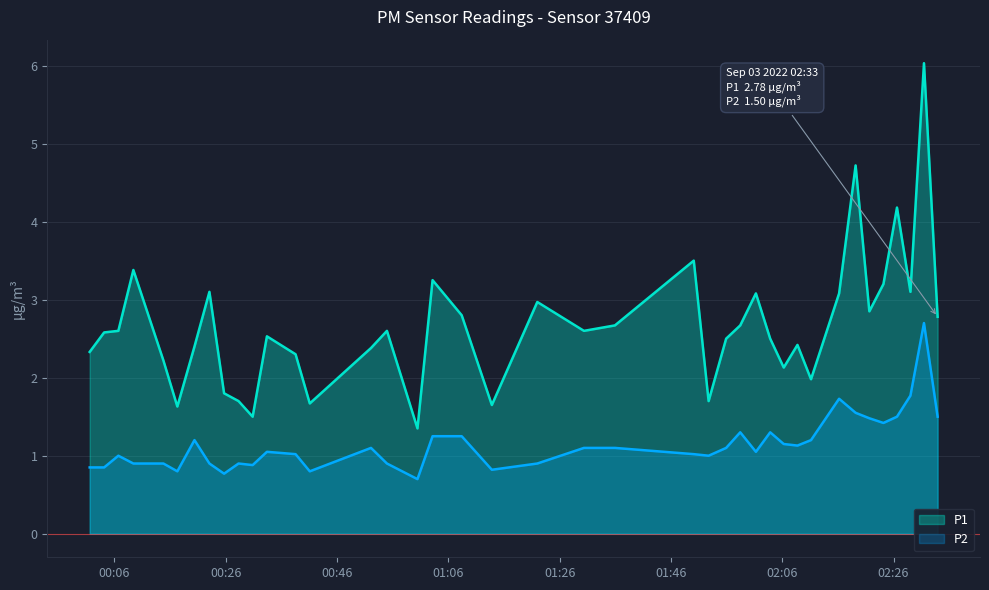

List the series in order of their overall mean, highest first.

P1, P2